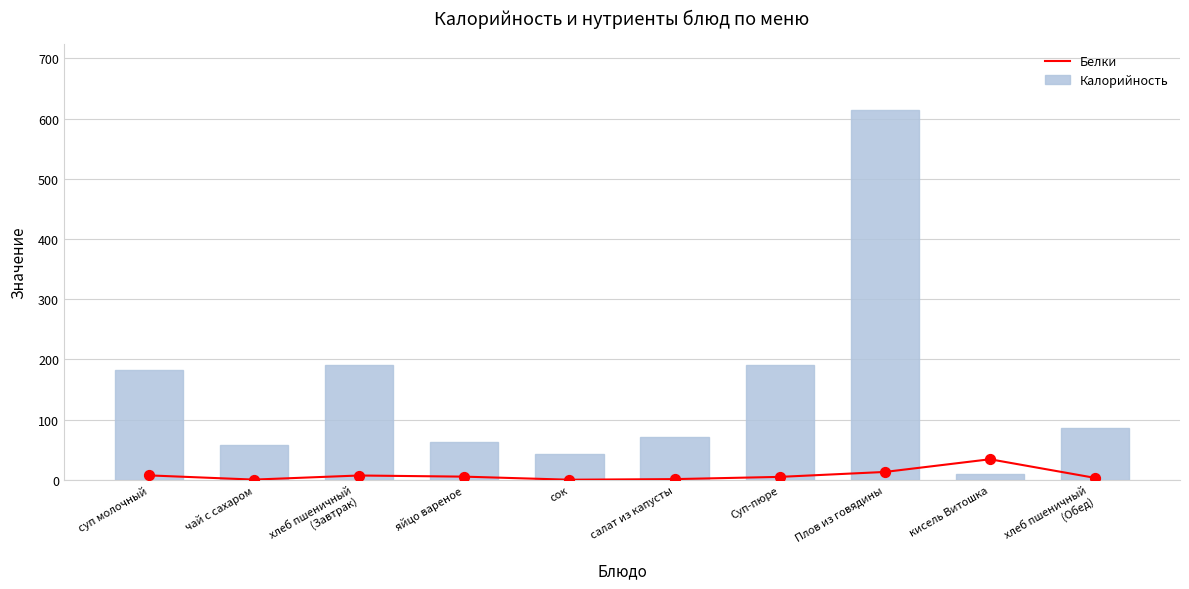

What is the total value across all series at сок?

43.0